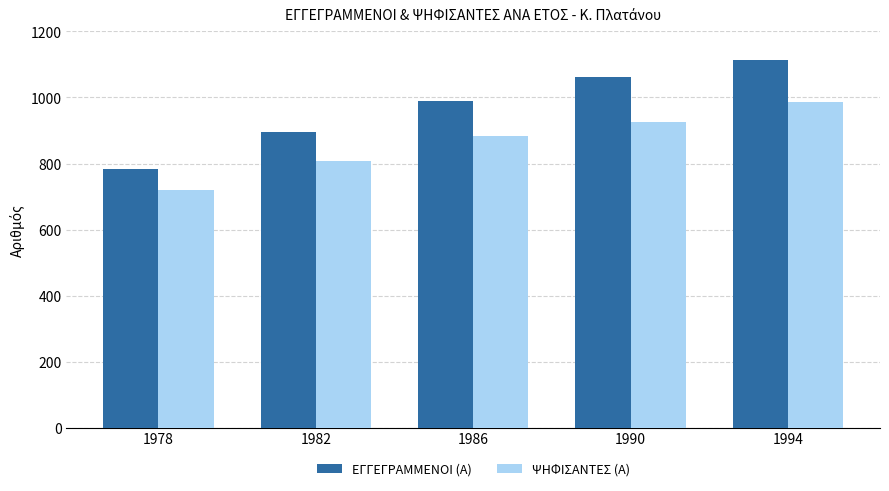

What is the value of the ΕΓΓΕΓΡΑΜΜΕΝΟΙ (Α) bar at the 5th from the left?

1113